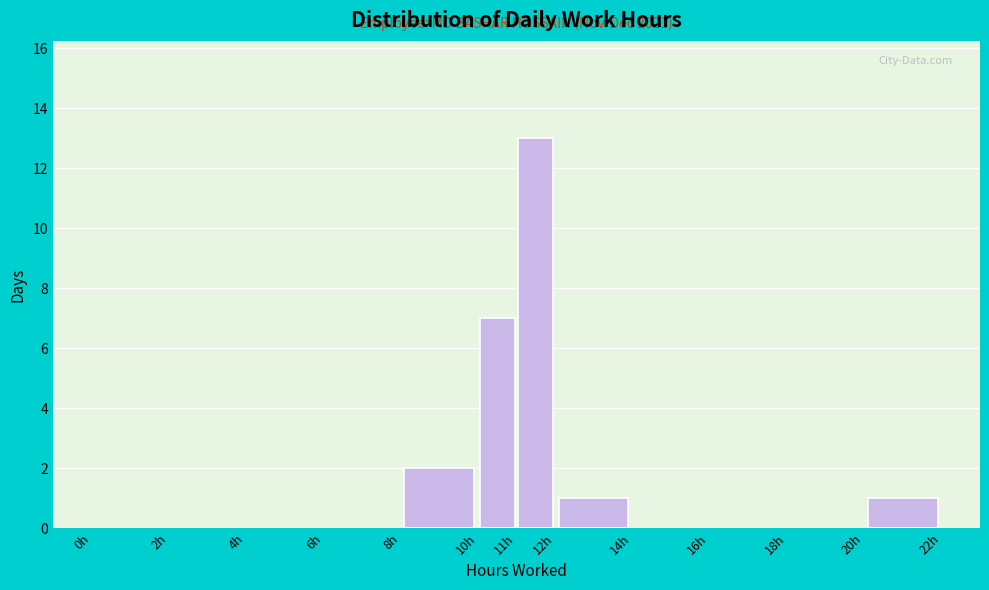

Over which range of the x-axis is the bar tallest?

11 to 12